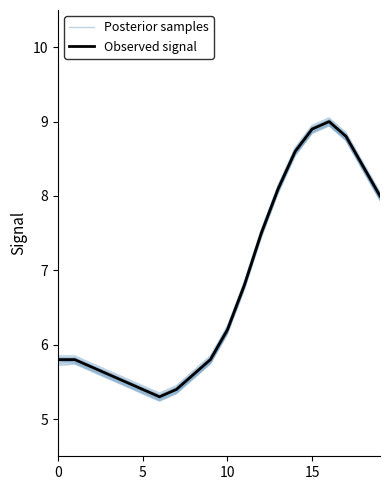

How many values in the Posterior samples series exceed 6?

10